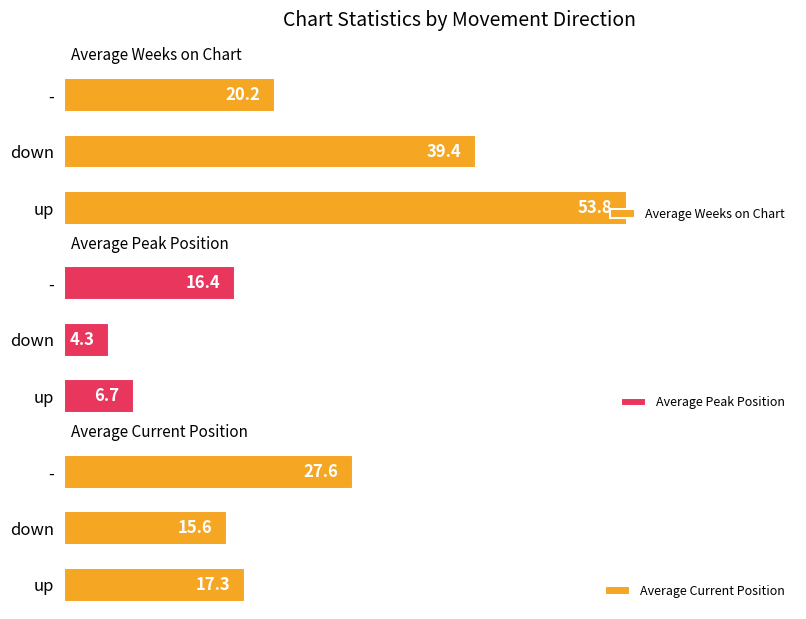

At which label does Average Weeks on Chart reach its peak?

up